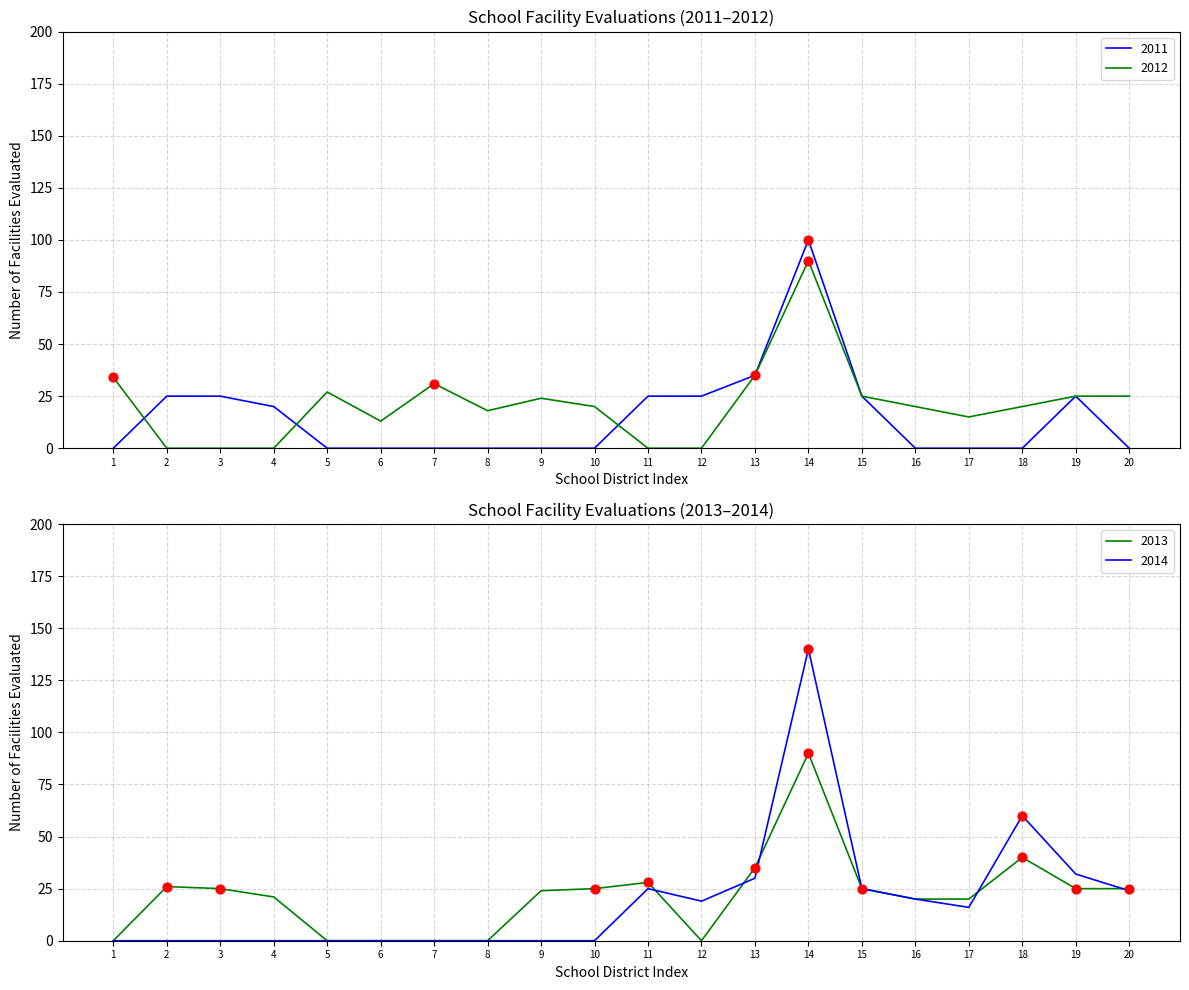

What are all the series names shown in the legend?

2011, 2012, 2013, 2014